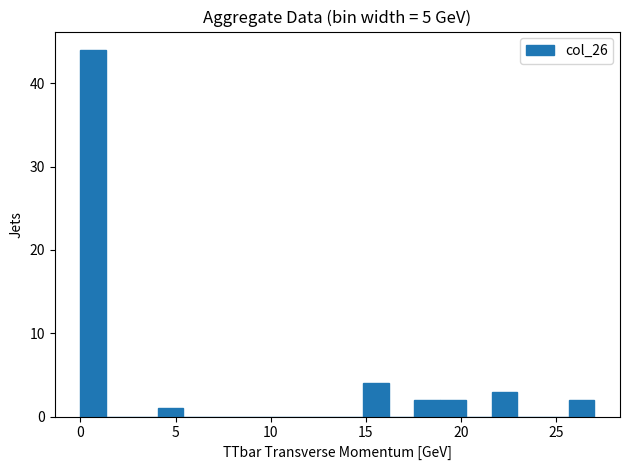

Read against the x-axis, roughly where is the centre of the tallest bar?

0.5